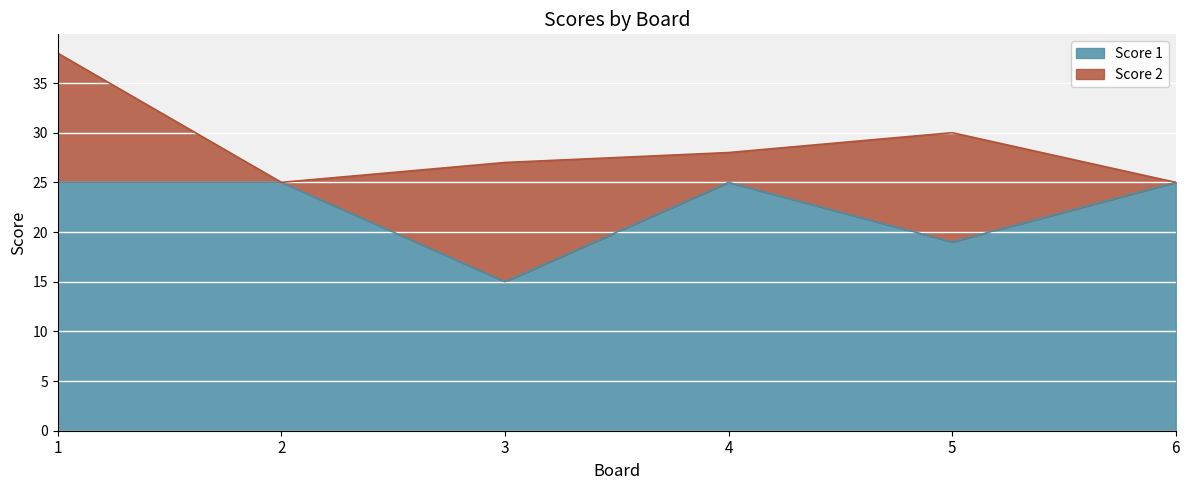

How many interior local valleys (lower than both neighbors) does the data have?

2